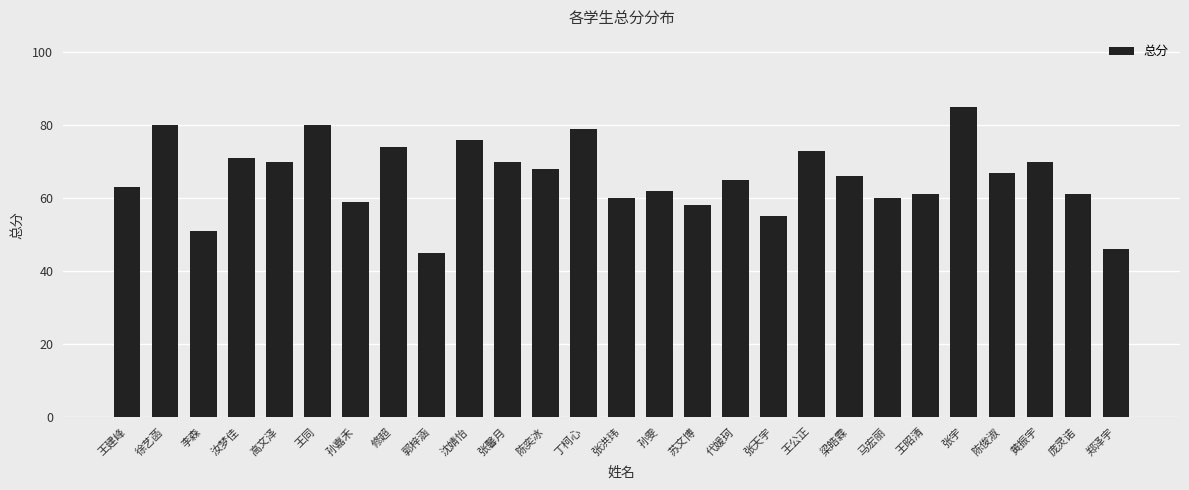

What is the change in value from 孙嘉禾 to 孙雯?

+3